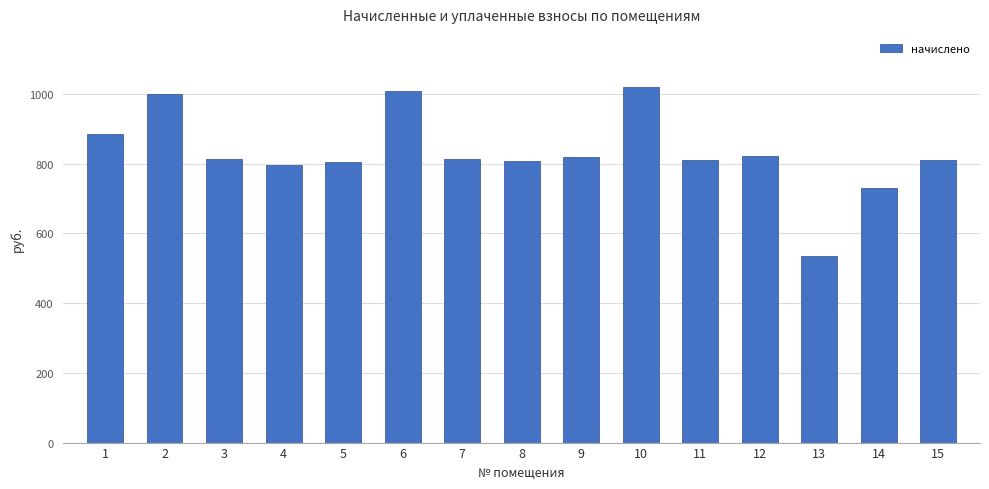

What is the average value?

831.4